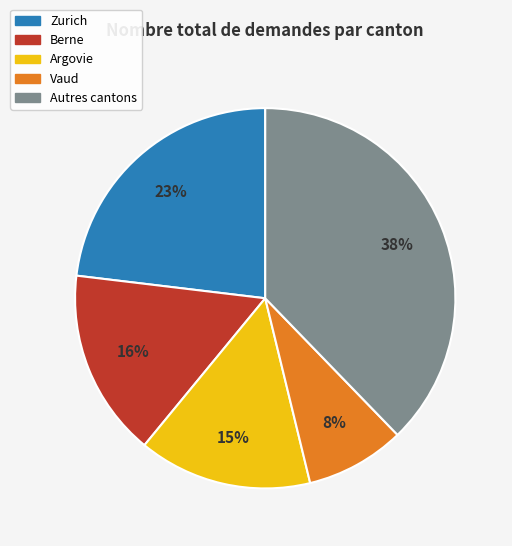

To the nearest percent, what is the average slice percentage?

20%